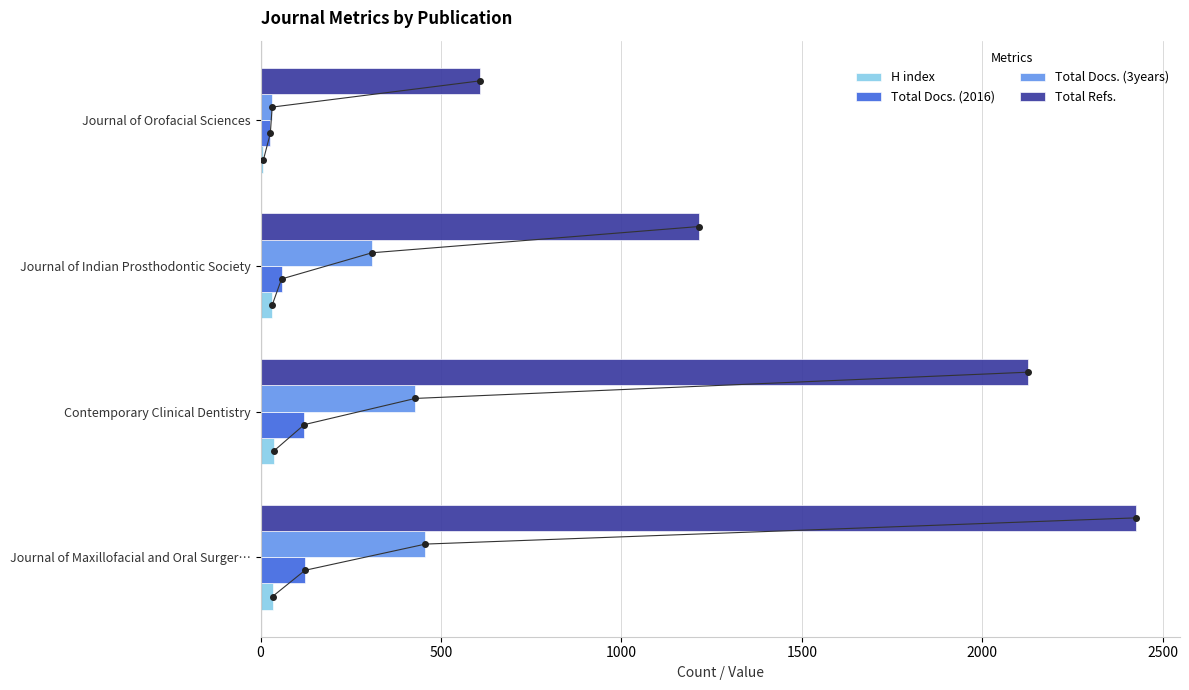

Reading left to right, what are all the values shown in this chart?

H index: 33	37	32	8
Total Docs. (2016): 123	121	58	27
Total Docs. (3years): 457	429	309	32
Total Refs.: 2427	2127	1215	608